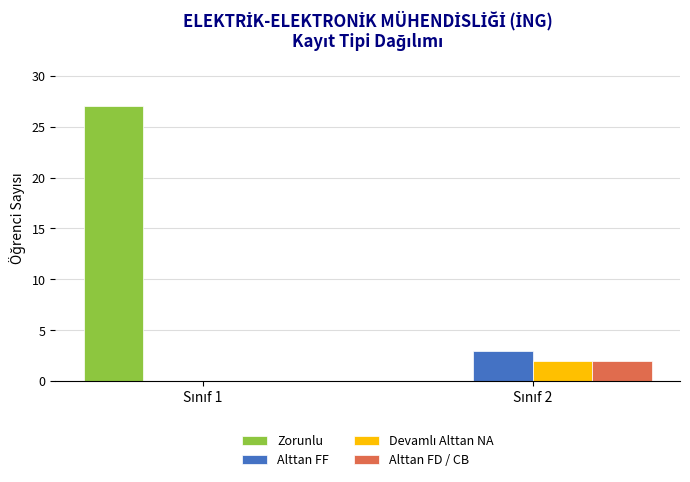

Which series has the largest total across all categories?

Zorunlu